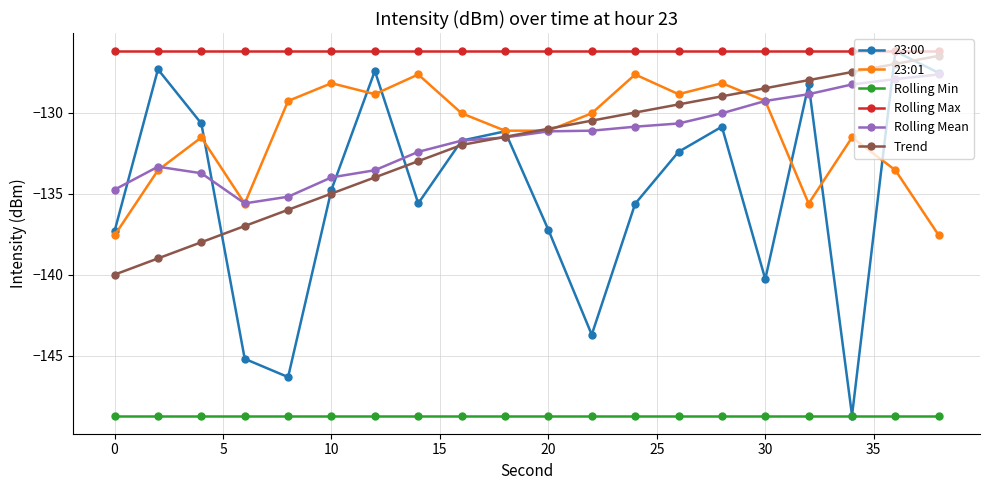

What is the minimum value for 23:00?

-148.7